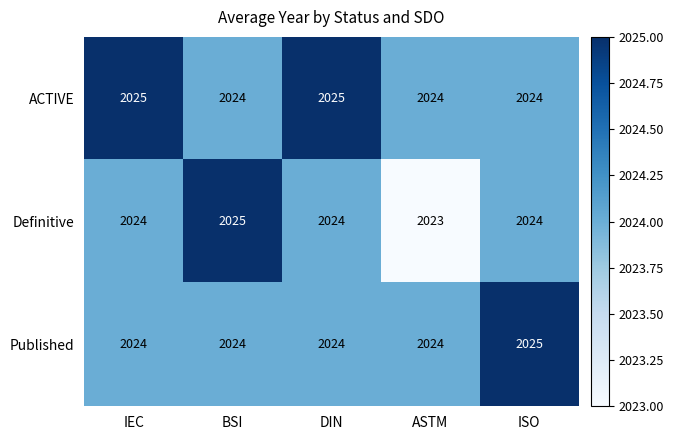

Reading left to right, extract all data points from this chart.

ACTIVE: 2025	2024	2025	2024	2024
Definitive: 2024	2025	2024	2023	2024
Published: 2024	2024	2024	2024	2025